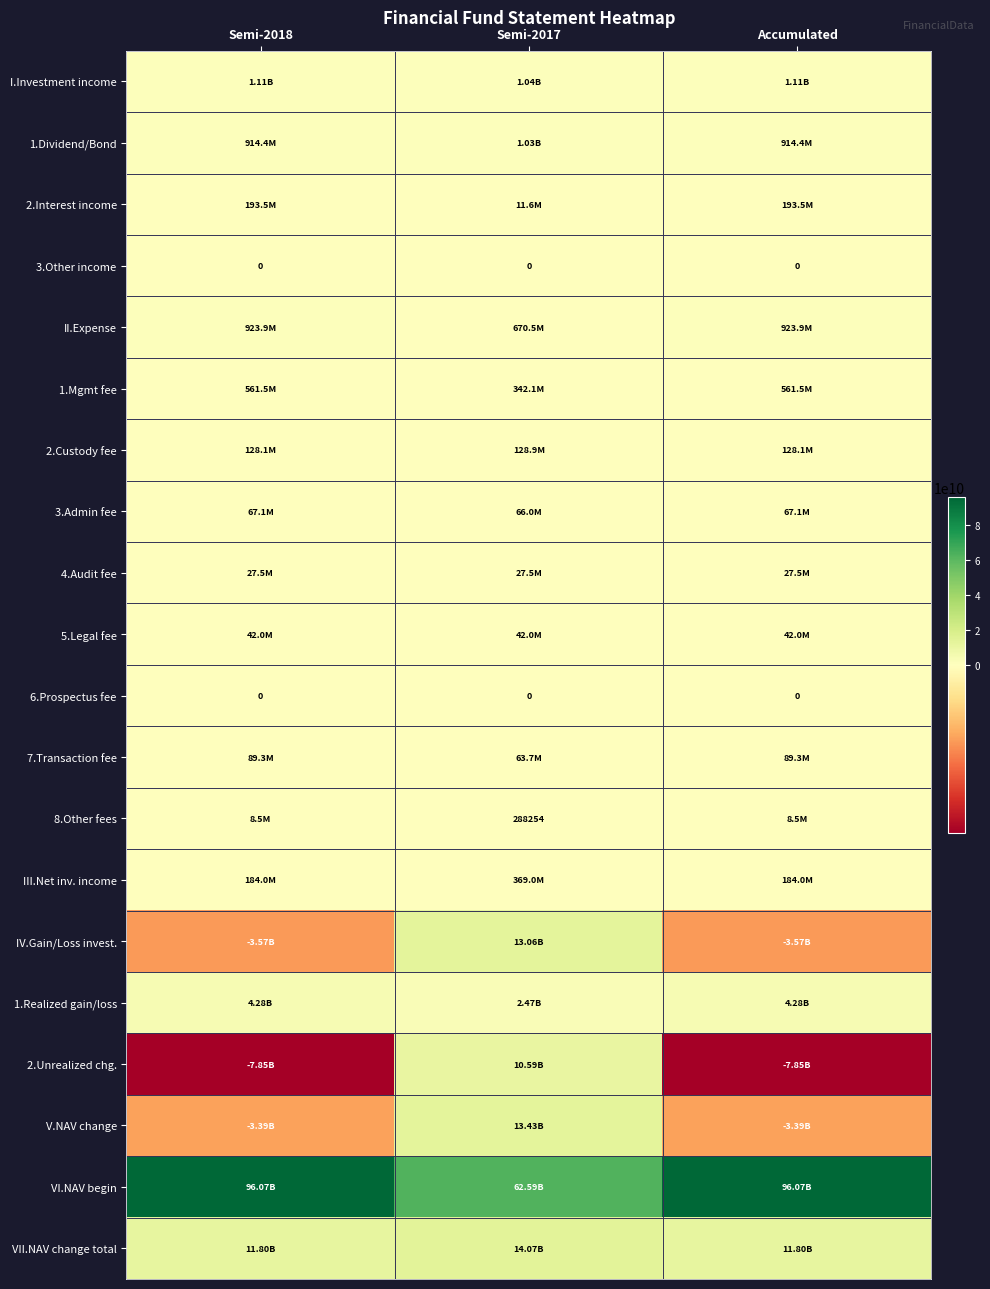

Is it true that I.Investment income equals 1558879699 at Semi-2018?

False